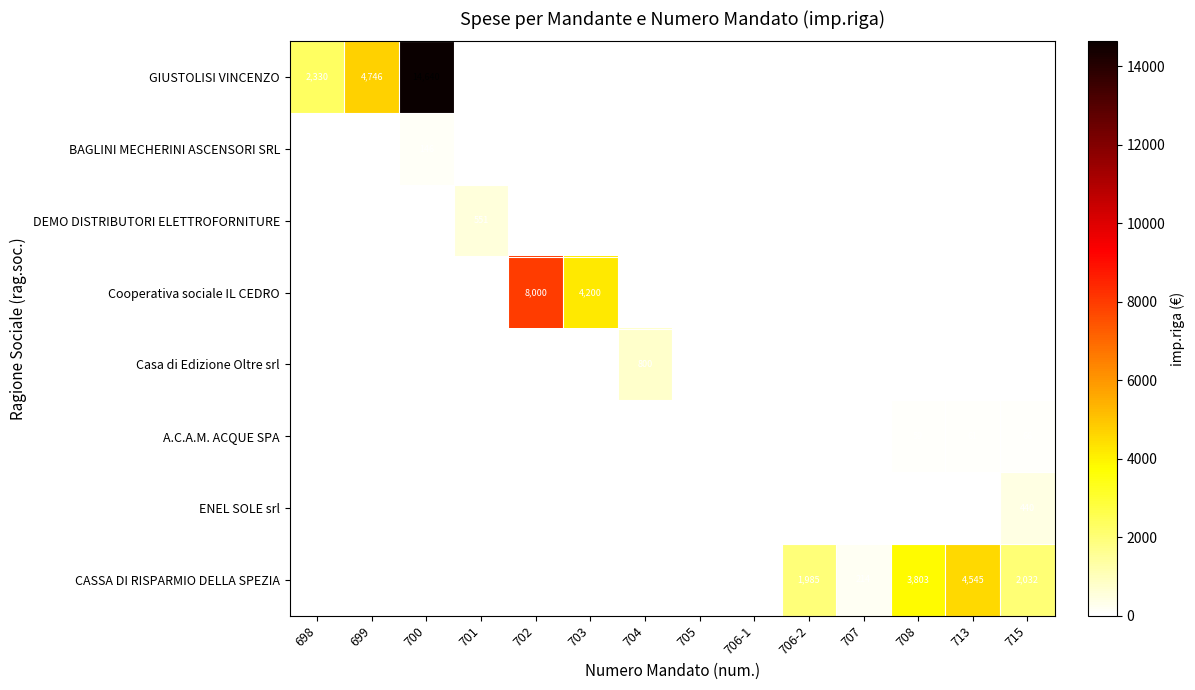

What is the difference between the highest and lowest values at 700?

14640.0